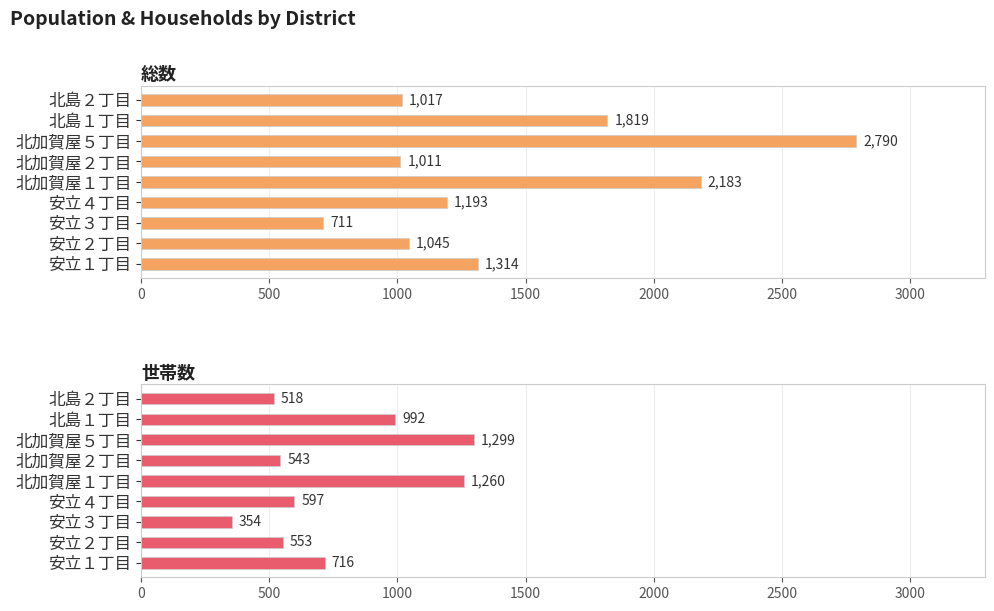

How many values in the 世帯数 series are below 597?

4